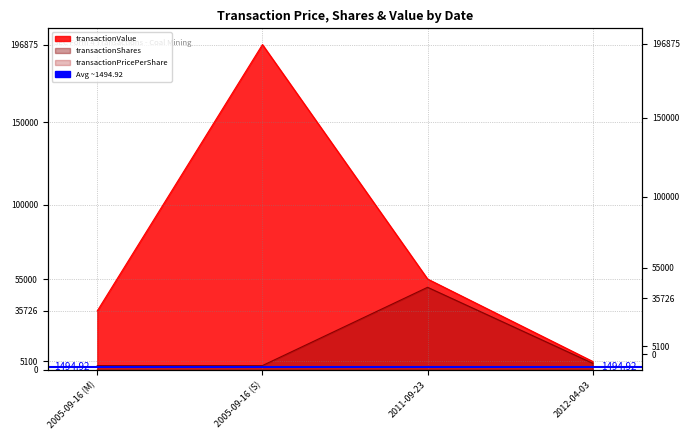

What is the difference between the transactionValue values at 2011-09-23 and 2012-04-03?

49900.0